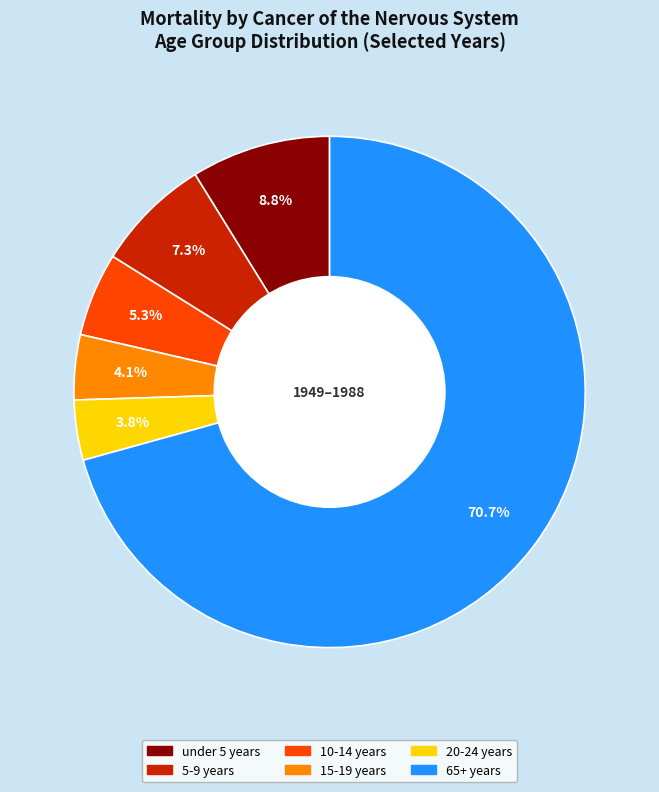

Is there a majority slice in this chart?

Yes